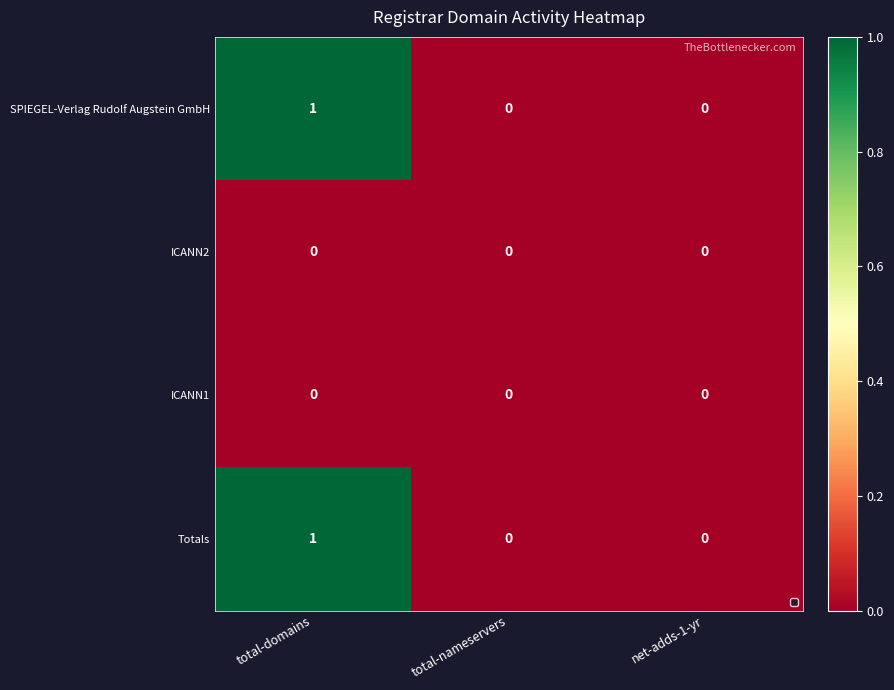

At which category is the sum across all series the highest?

total-domains